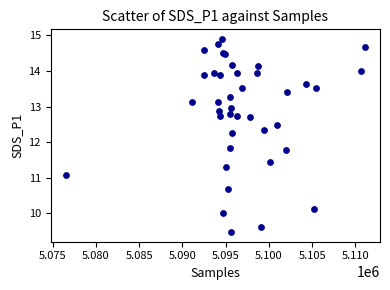

What Y value in the scatter plot is closest to 12?

11.8